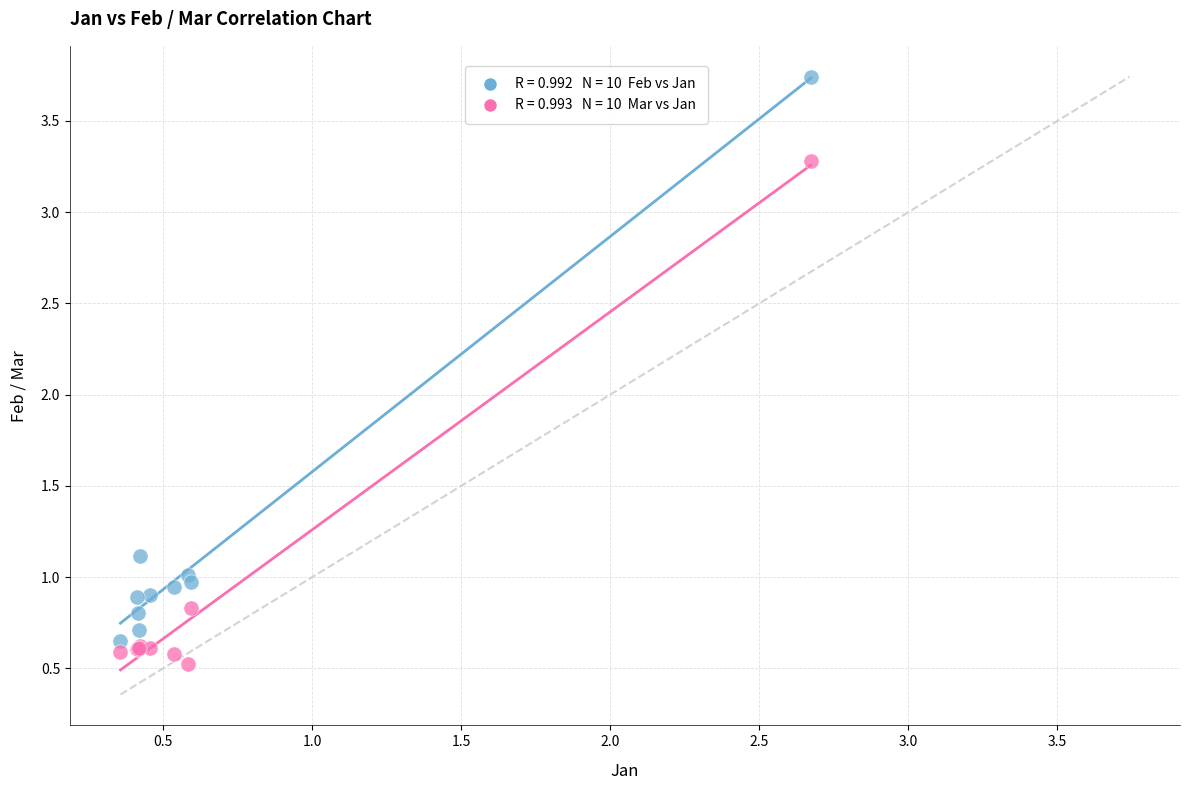

Across all series, what Y value is closest to 2?

1.1